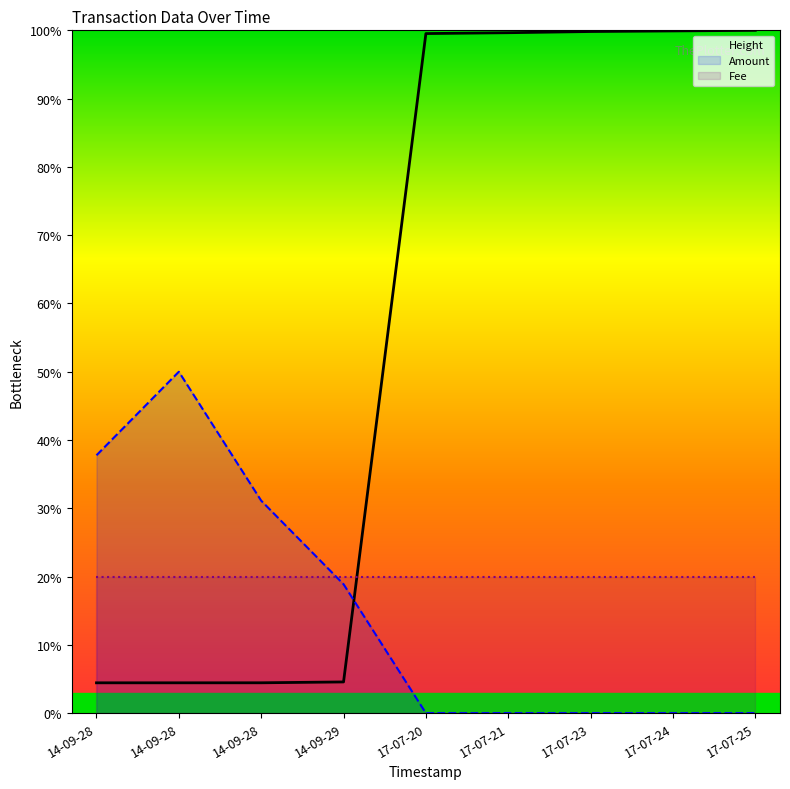

Which series has the largest total across all categories?

Height